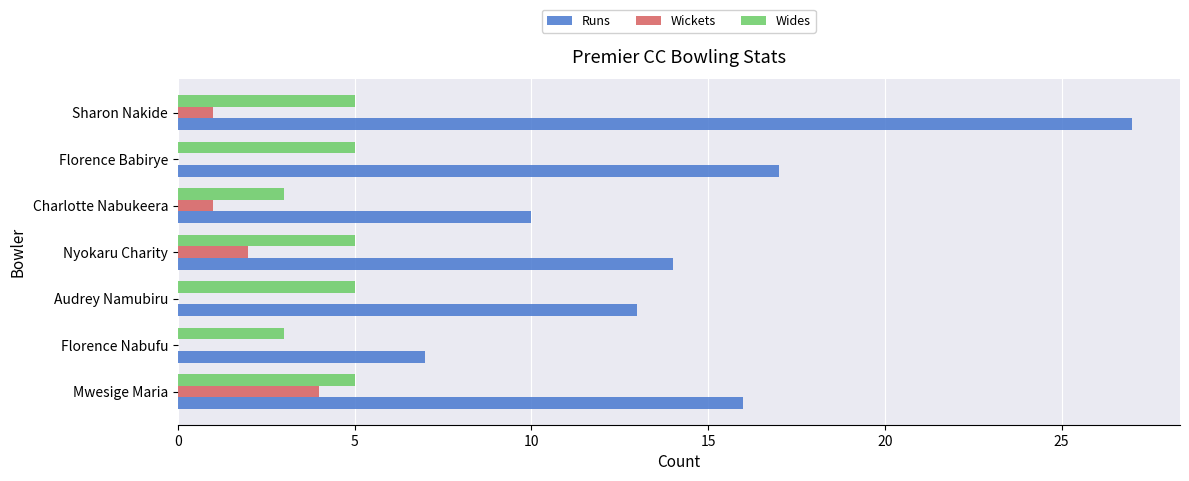

True or false: Wides has a value of 7 at Sharon Nakide.

False